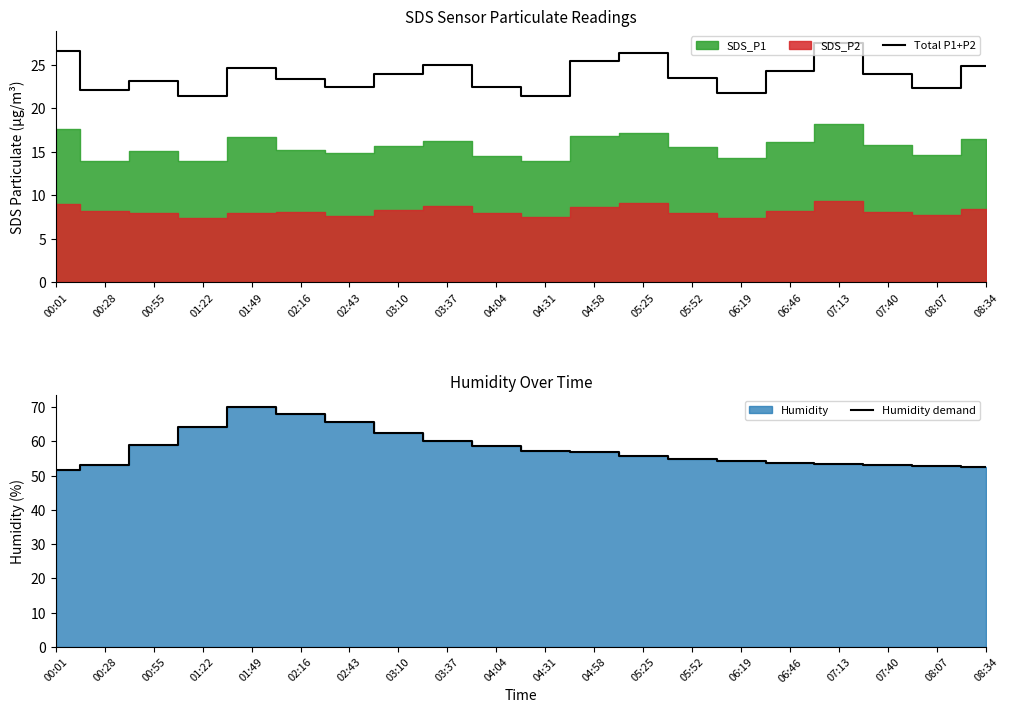

True or false: Total P1+P2 has a value of 22.4 at 04:04.

True